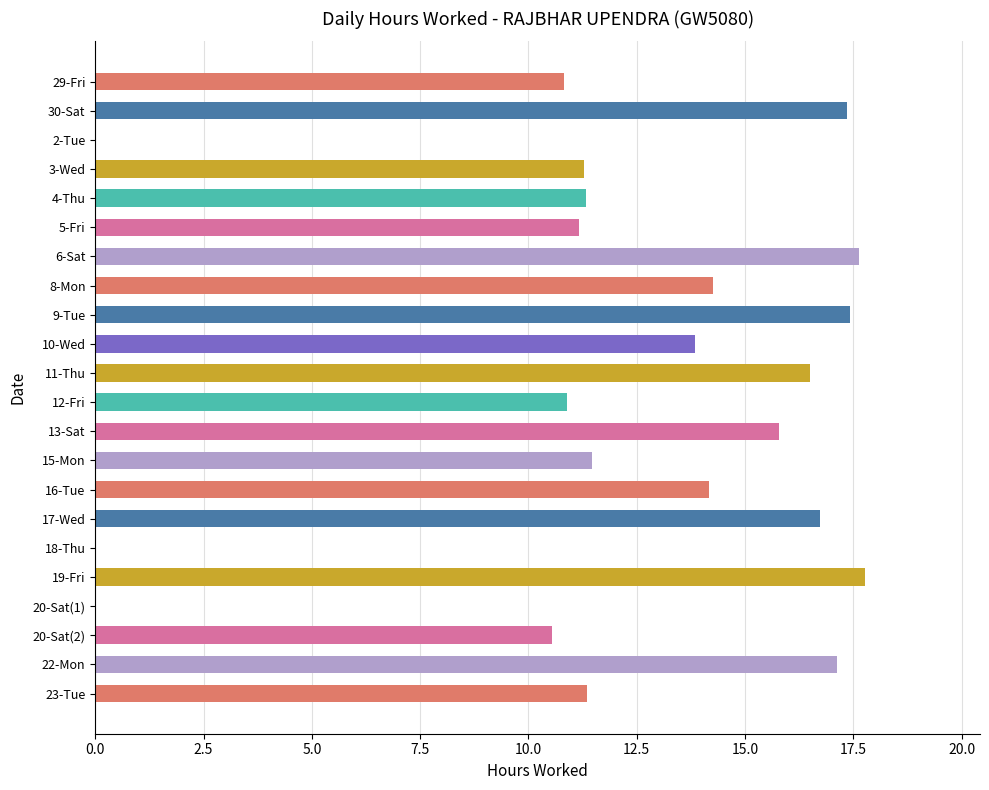

What is the ratio of the value at 9-Tue to the value at 22-Mon?

1.0